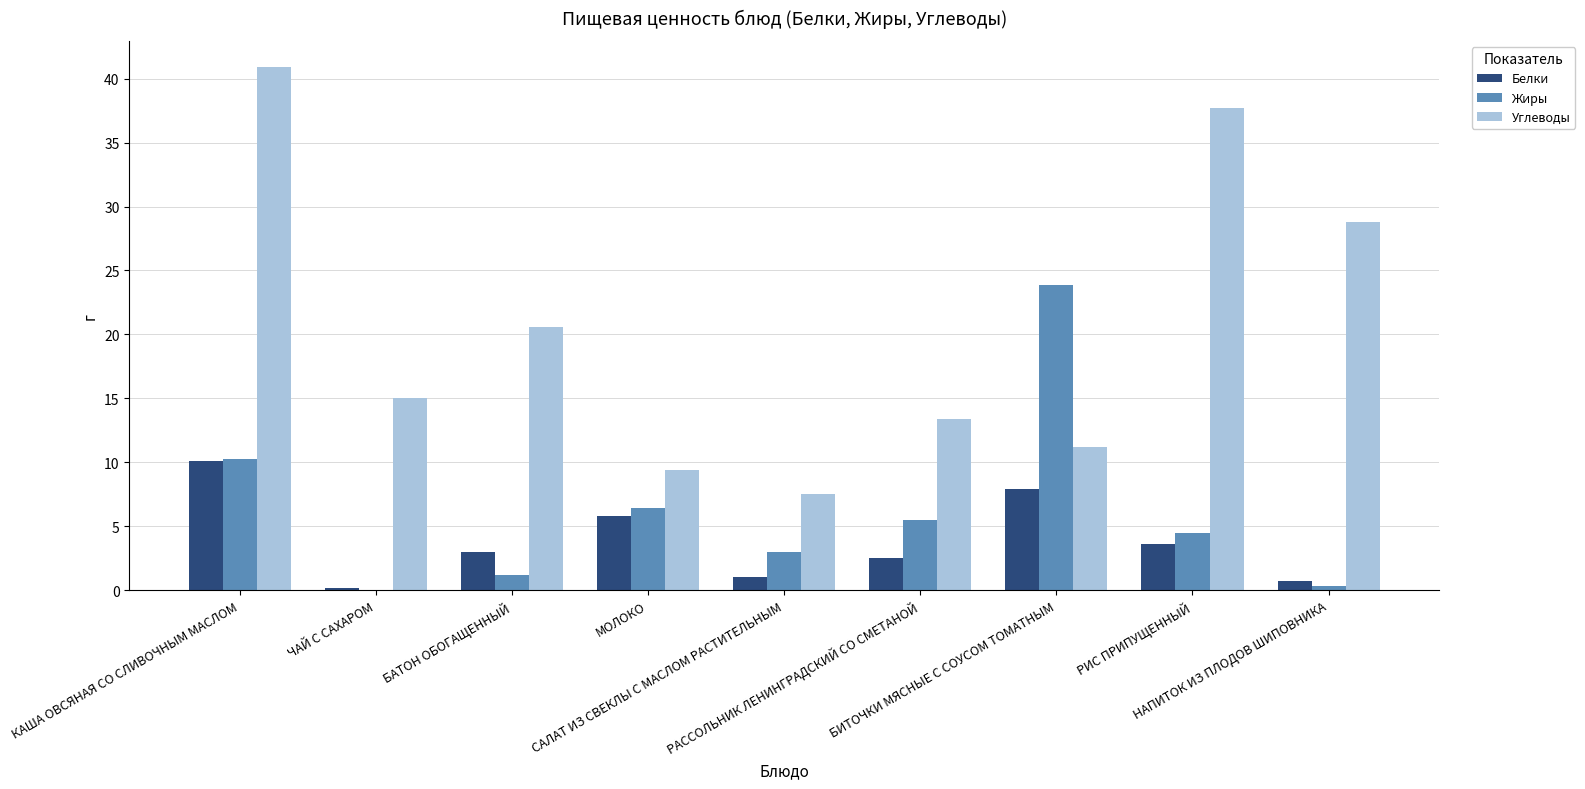

Reading left to right, list all the values displayed in this chart.

Белки: КАША ОВСЯНАЯ СО СЛИВОЧНЫМ МАСЛОМ=10.1	ЧАЙ С САХАРОМ=0.2	БАТОН ОБОГАЩЕННЫЙ=3.0	МОЛОКО=5.8	САЛАТ ИЗ СВЕКЛЫ С МАСЛОМ РАСТИТЕЛЬНЫМ=1.0	РАССОЛЬНИК ЛЕНИНГРАДСКИЙ СО СМЕТАНОЙ=2.5	БИТОЧКИ МЯСНЫЕ С СОУСОМ ТОМАТНЫМ=7.9	РИС ПРИПУЩЕННЫЙ=3.6	НАПИТОК ИЗ ПЛОДОВ ШИПОВНИКА=0.7
Жиры: КАША ОВСЯНАЯ СО СЛИВОЧНЫМ МАСЛОМ=10.3	ЧАЙ С САХАРОМ=0.0	БАТОН ОБОГАЩЕННЫЙ=1.2	МОЛОКО=6.4	САЛАТ ИЗ СВЕКЛЫ С МАСЛОМ РАСТИТЕЛЬНЫМ=3.0	РАССОЛЬНИК ЛЕНИНГРАДСКИЙ СО СМЕТАНОЙ=5.5	БИТОЧКИ МЯСНЫЕ С СОУСОМ ТОМАТНЫМ=23.9	РИС ПРИПУЩЕННЫЙ=4.5	НАПИТОК ИЗ ПЛОДОВ ШИПОВНИКА=0.3
Углеводы: КАША ОВСЯНАЯ СО СЛИВОЧНЫМ МАСЛОМ=40.9	ЧАЙ С САХАРОМ=15.0	БАТОН ОБОГАЩЕННЫЙ=20.6	МОЛОКО=9.4	САЛАТ ИЗ СВЕКЛЫ С МАСЛОМ РАСТИТЕЛЬНЫМ=7.5	РАССОЛЬНИК ЛЕНИНГРАДСКИЙ СО СМЕТАНОЙ=13.4	БИТОЧКИ МЯСНЫЕ С СОУСОМ ТОМАТНЫМ=11.2	РИС ПРИПУЩЕННЫЙ=37.7	НАПИТОК ИЗ ПЛОДОВ ШИПОВНИКА=28.8